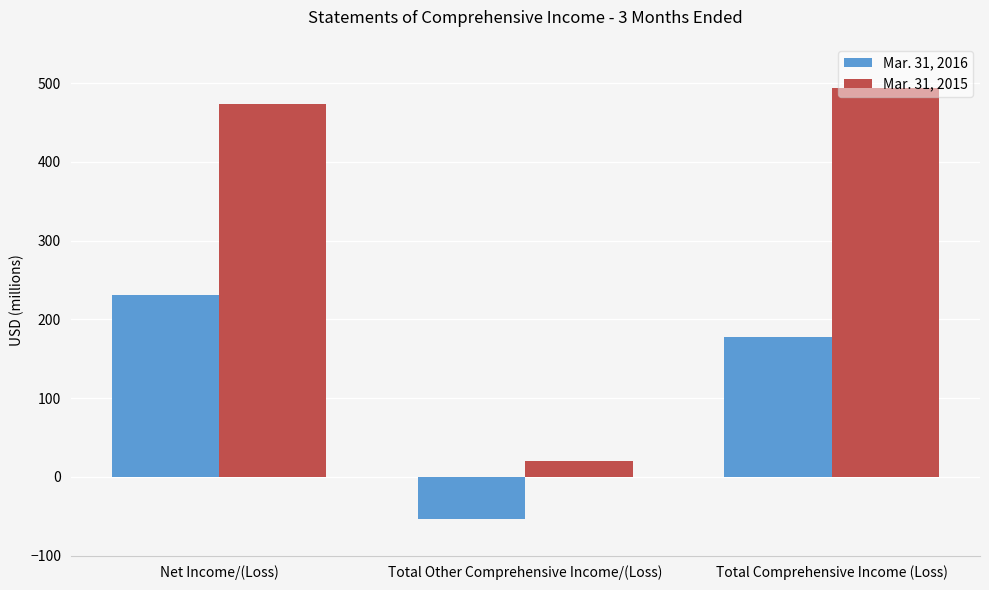

Reading right to left, list all the values displayed in this chart.

Mar. 31, 2016: Total Comprehensive Income (Loss)=178	Total Other Comprehensive Income/(Loss)=-53	Net Income/(Loss)=231
Mar. 31, 2015: Total Comprehensive Income (Loss)=494	Total Other Comprehensive Income/(Loss)=20	Net Income/(Loss)=474